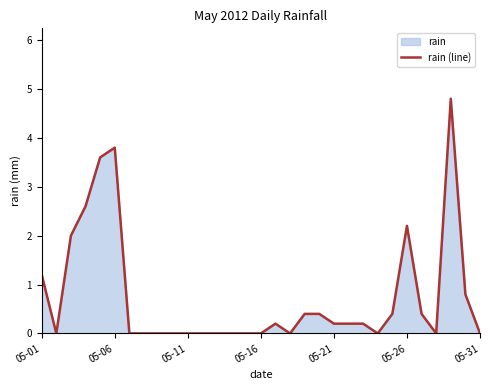

How many lines are shown in the chart?

1